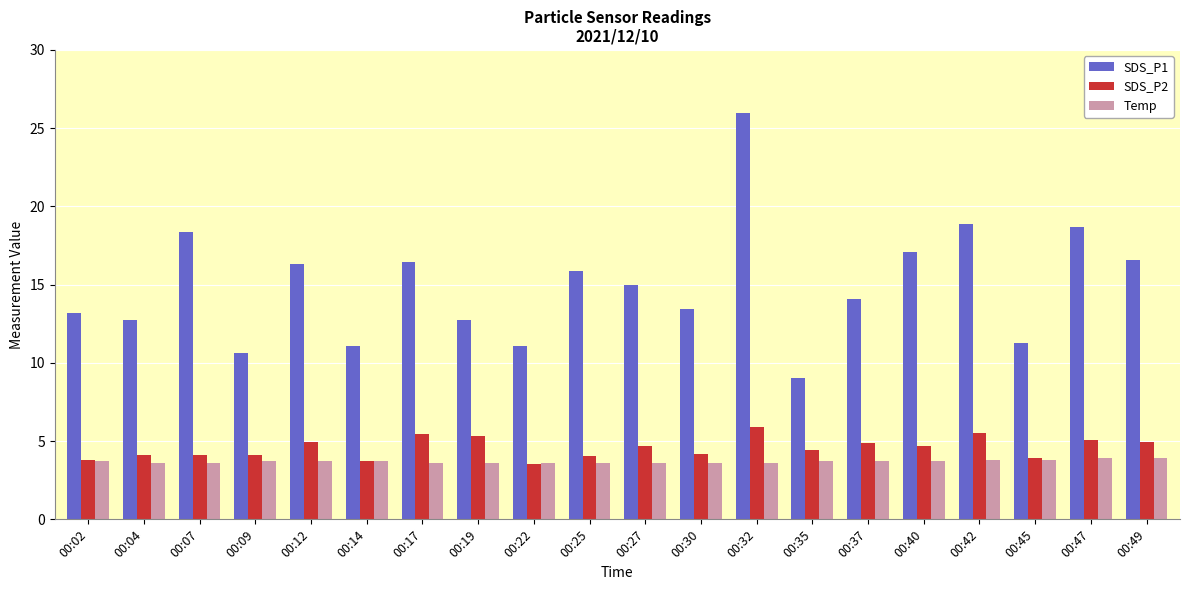

Which series has the widest spread of values?

SDS_P1